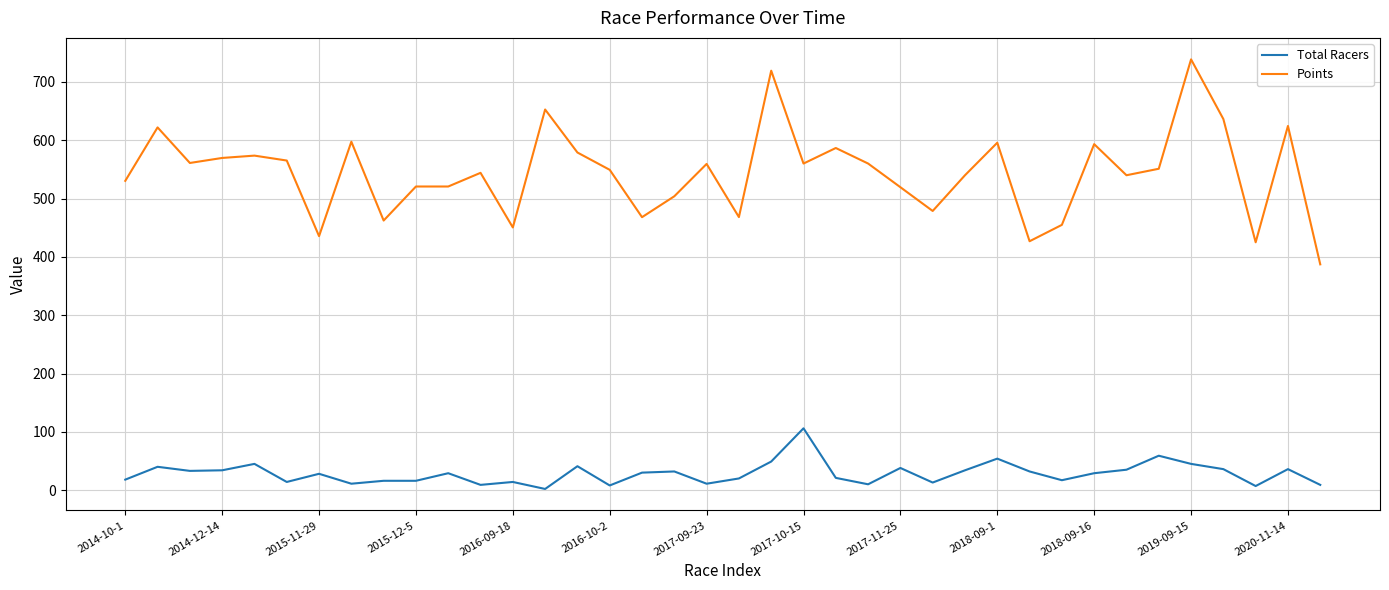

What is the sum of all Total Racers values?

1081.0